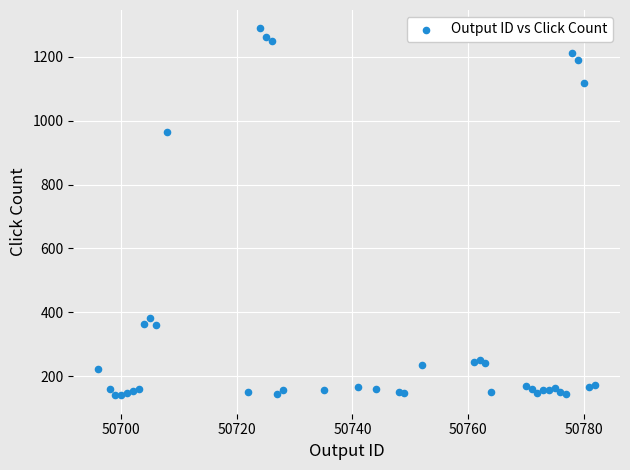

What Y value in the scatter plot is closest to 714?

963